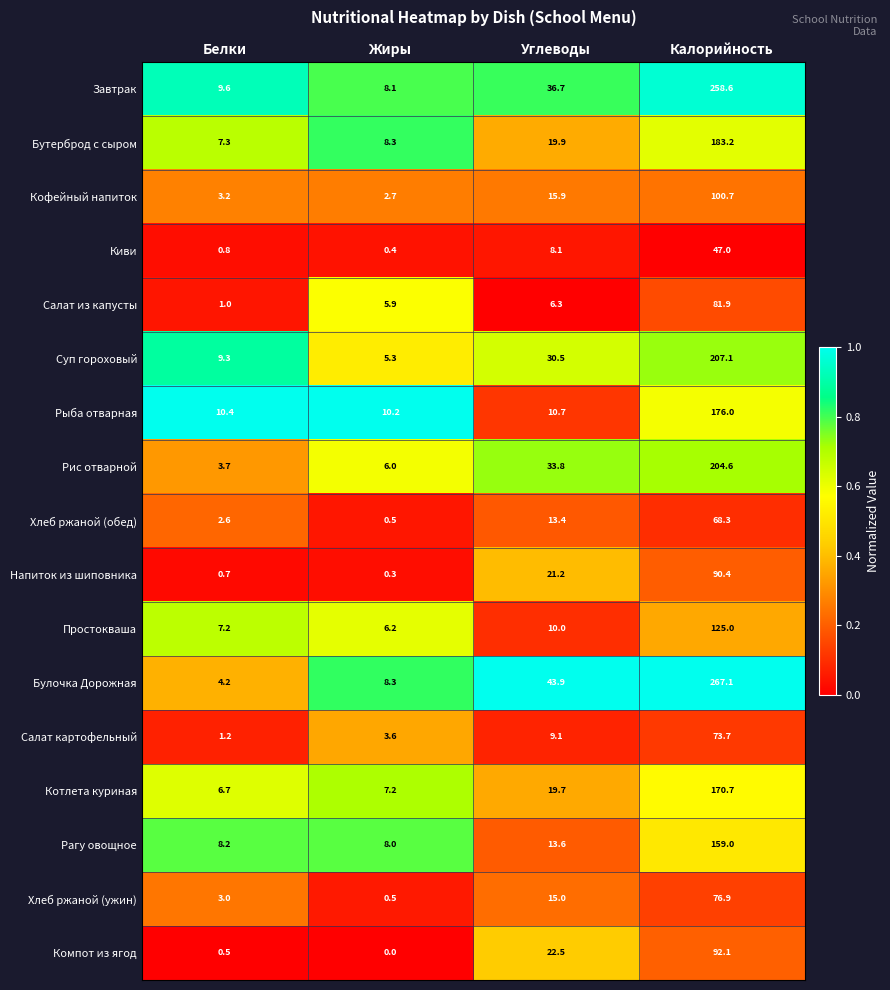

What is the difference between the Кофейный напиток values at Белки and Калорийность?

97.5